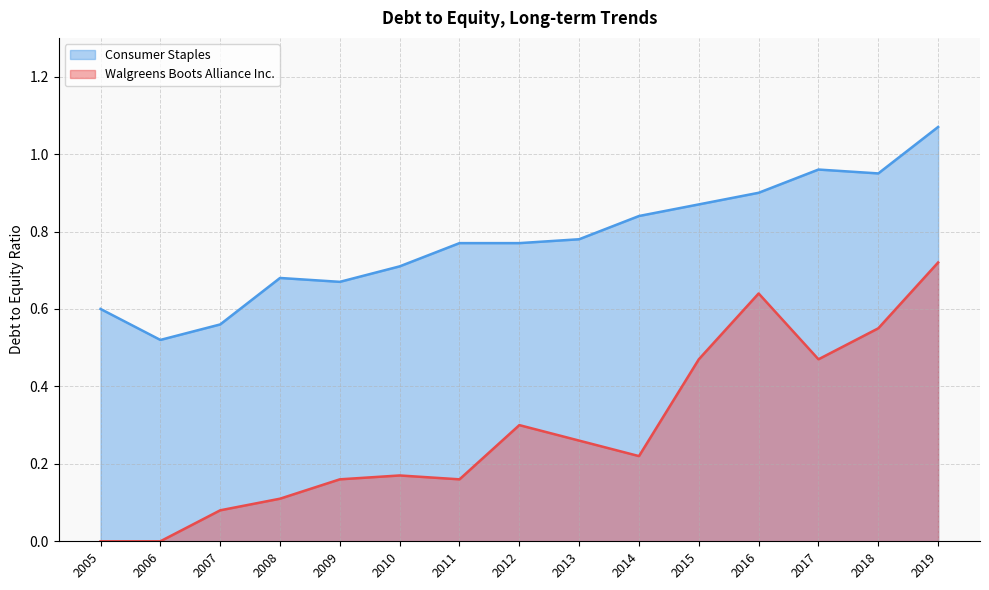

Which category has the lowest value in the Walgreens Boots Alliance Inc. series?

2006